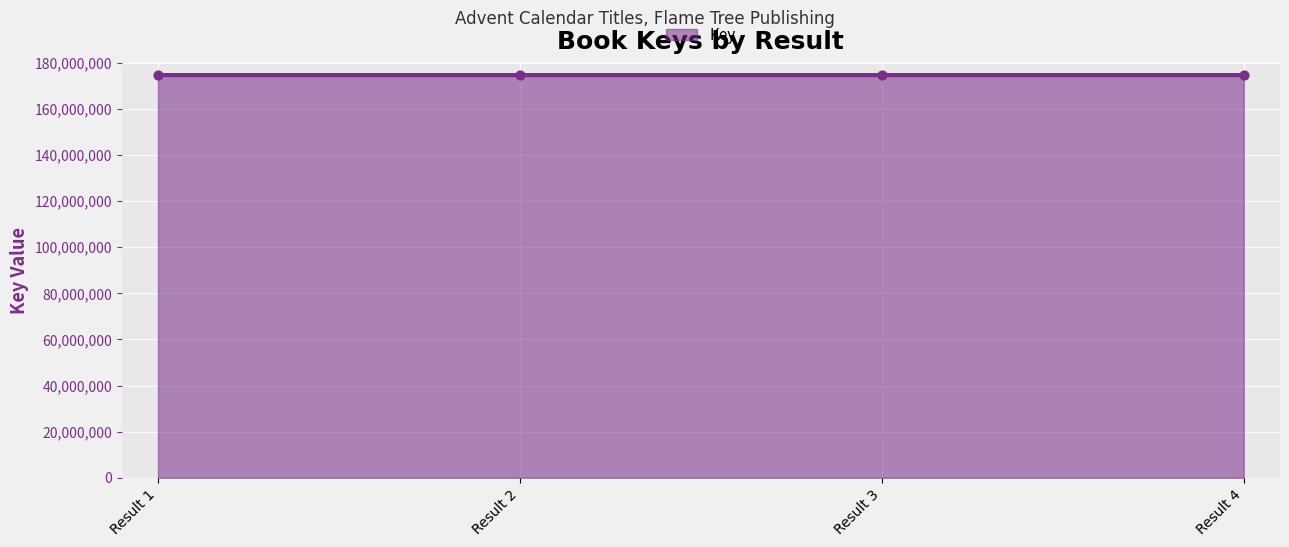

Approximately how many times larger is the value at Result 4 compared to Result 3?

1.0